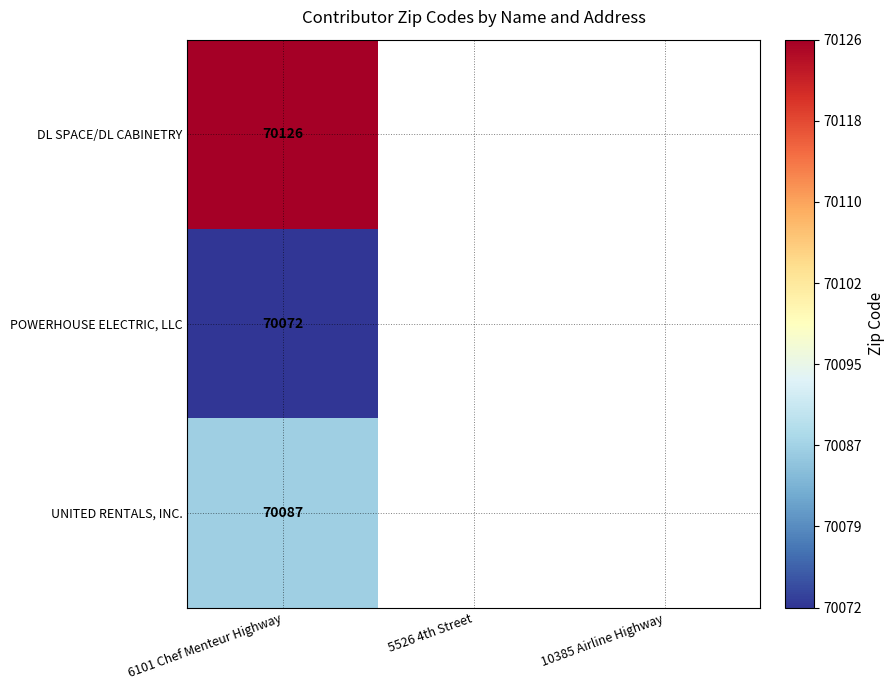

Rank the series at 6101 Chef Menteur Highway from highest to lowest value.

DL SPACE/DL CABINETRY, UNITED RENTALS, INC., POWERHOUSE ELECTRIC, LLC